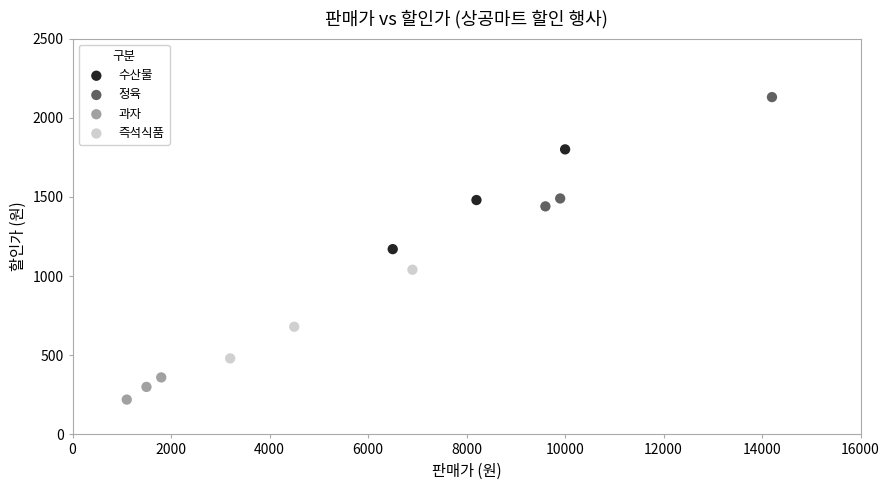

Which series contains the lowest Y value?

과자